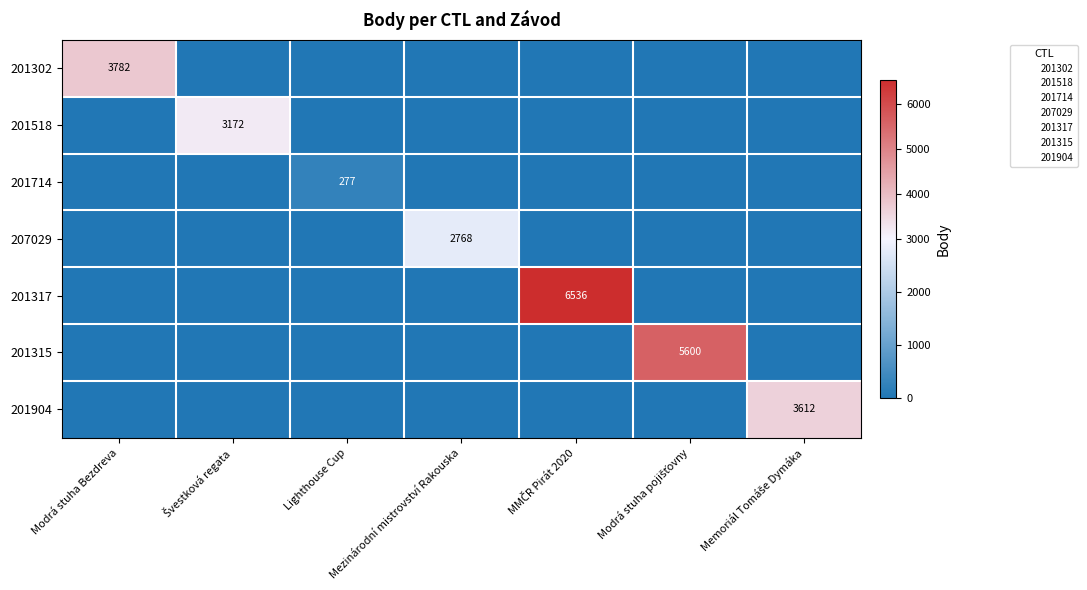

The 207029 series shows 3790 at Mezinárodní mistrovství Rakouska. True or false?

False